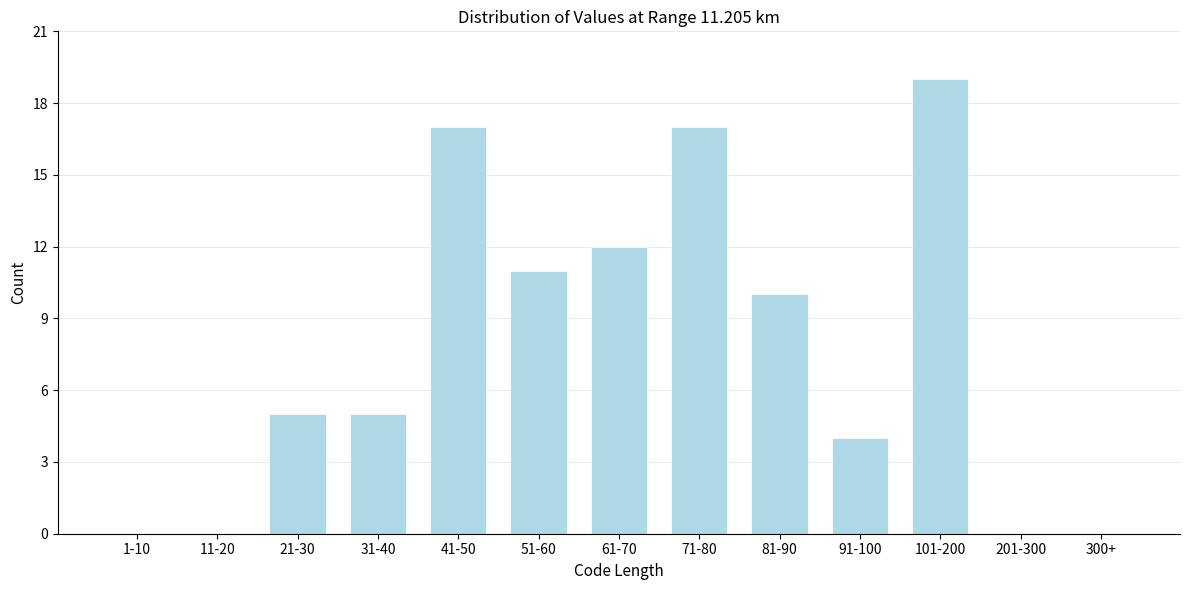

Reading left to right, extract all data points from this chart.

1-10=0	11-20=0	21-30=5	31-40=5	41-50=17	51-60=11	61-70=12	71-80=17	81-90=10	91-100=4	101-200=19	201-300=0	300+=0